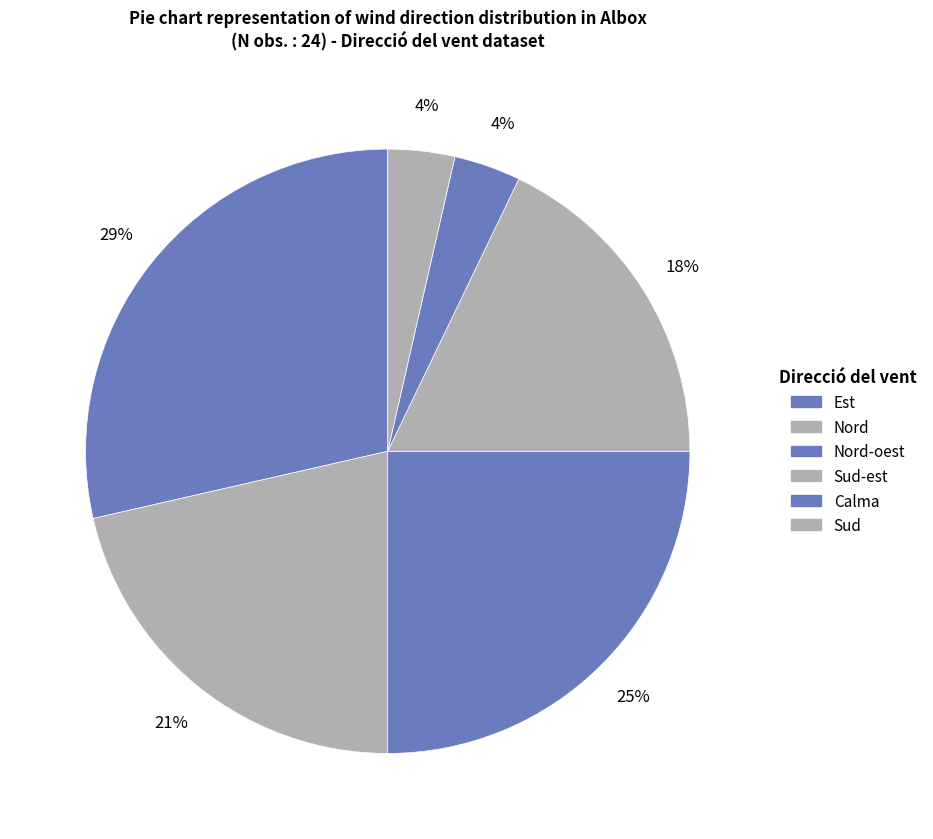

Which slice is the largest?

Est